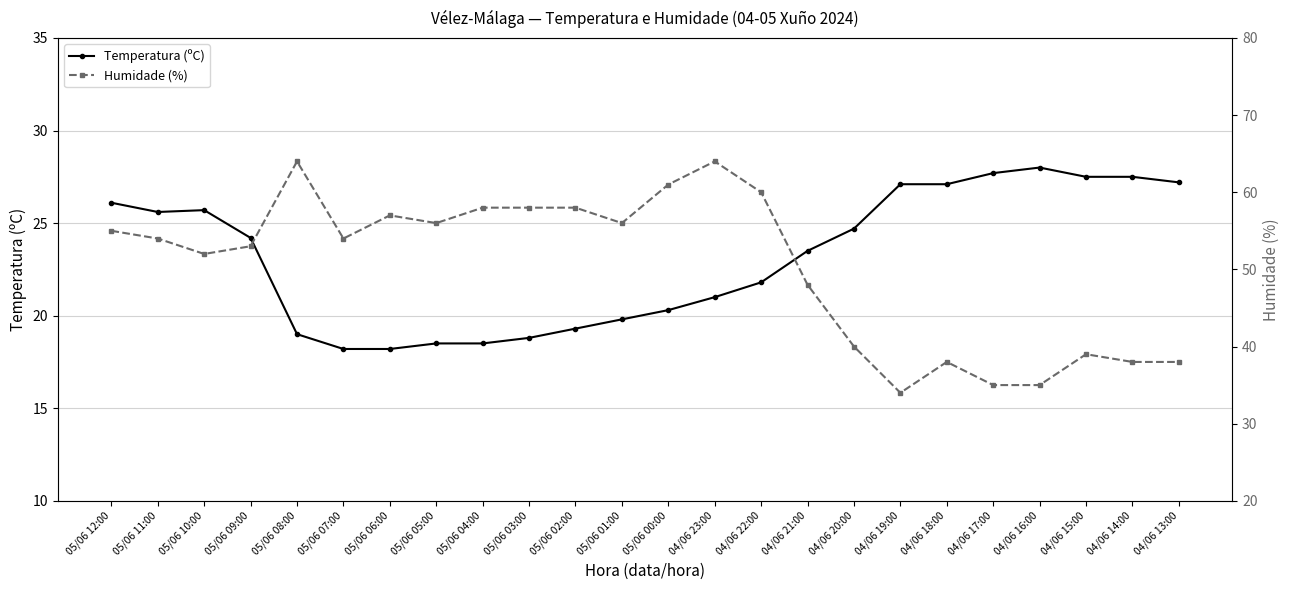

True or false: Temperatura (ºC) and Humidade (%) cross at least once.

False